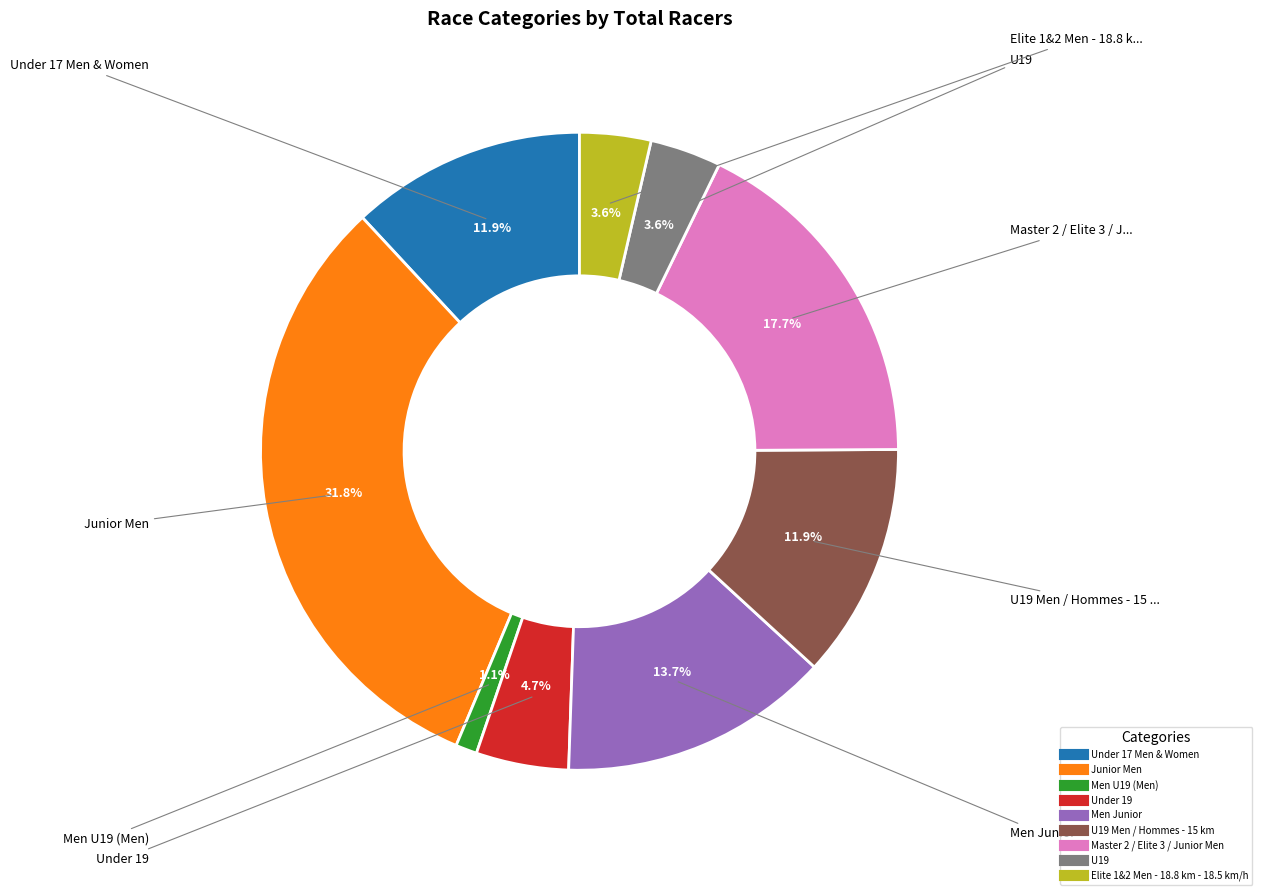

Is there any slice that represents more than half of the pie?

No